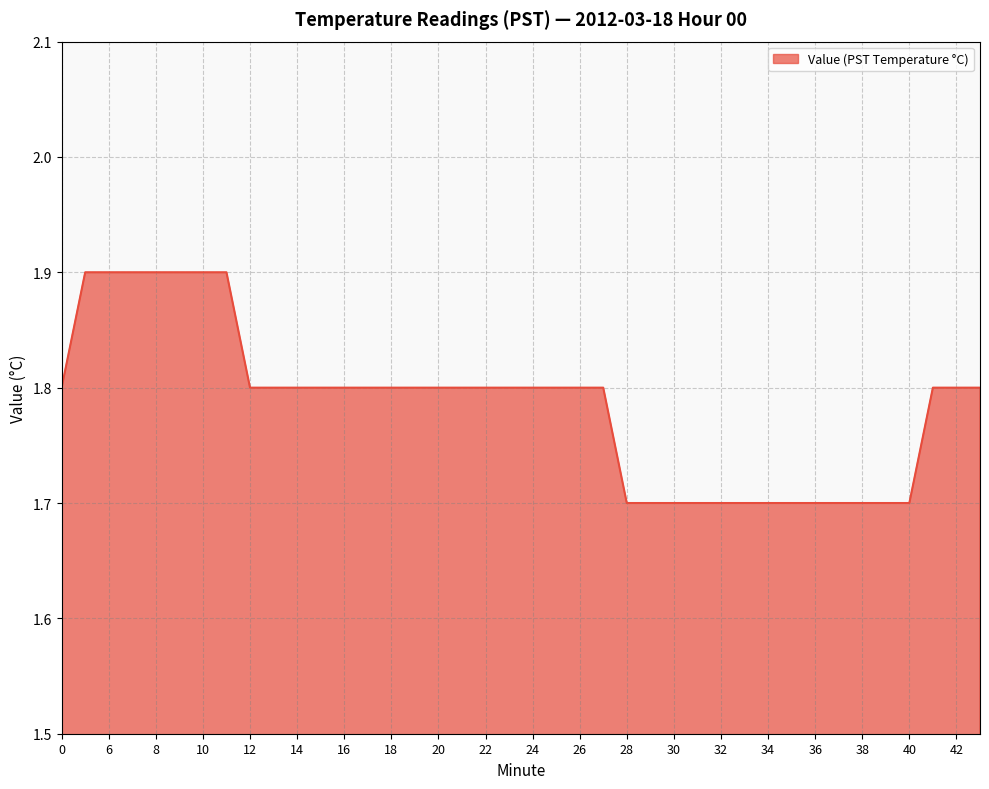

What is the minimum value shown in the chart?

1.7